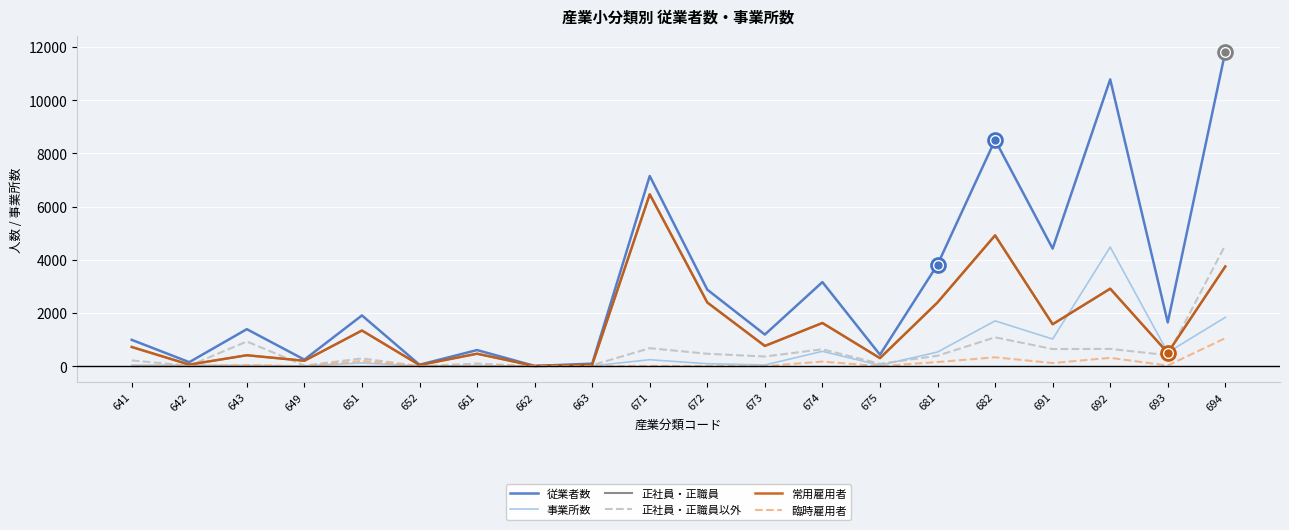

Does the chart have visible grid lines?

Yes